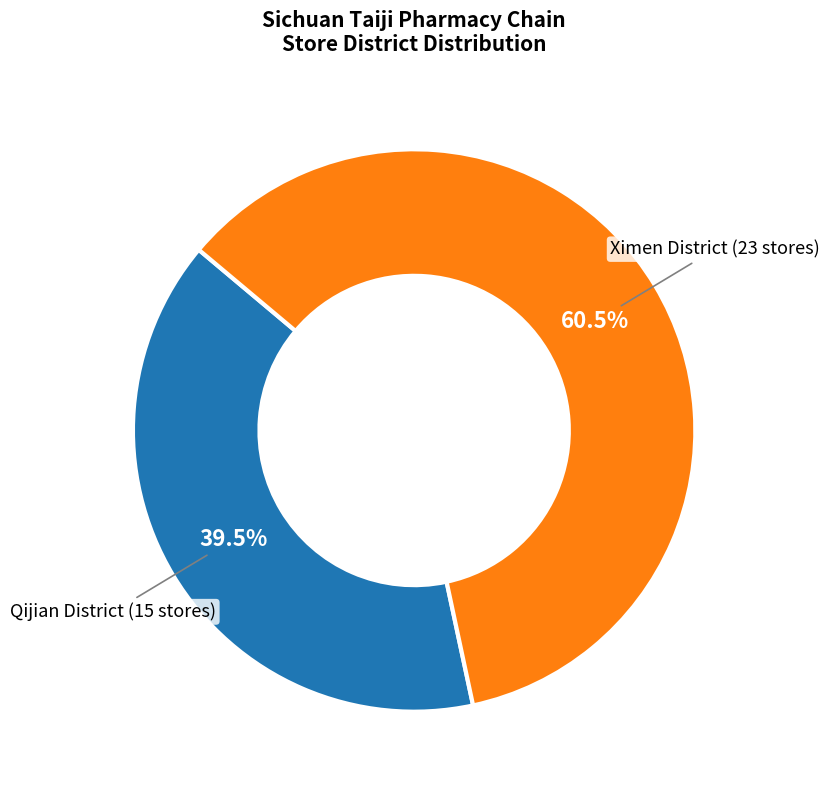

Does any single category account for the majority?

Yes